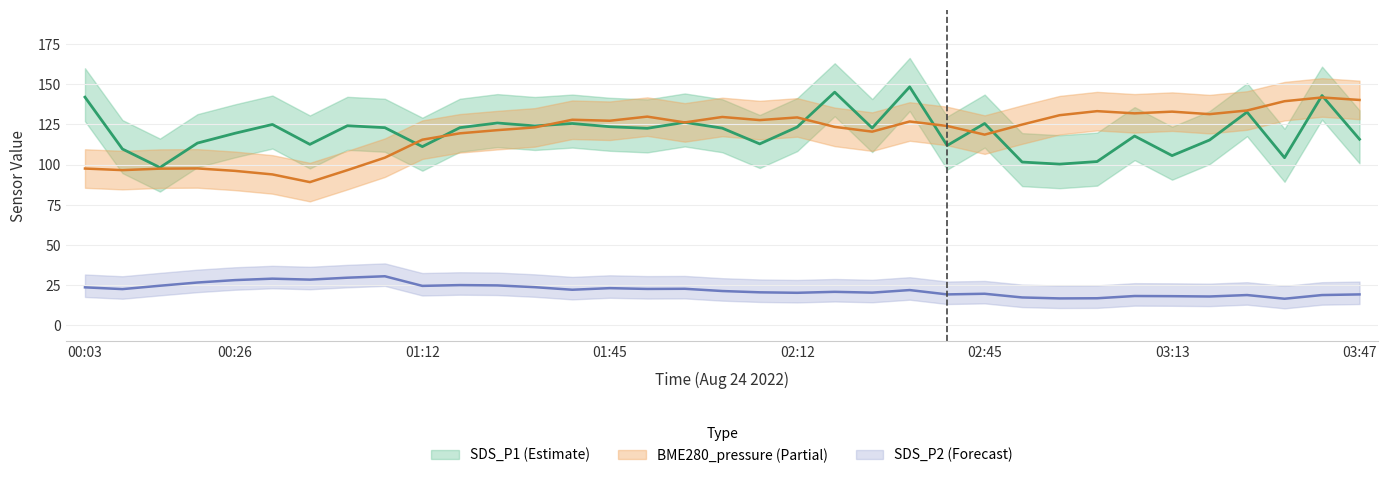

What are all the series names shown in the legend?

BME280_pressure, SDS_P1, SDS_P2